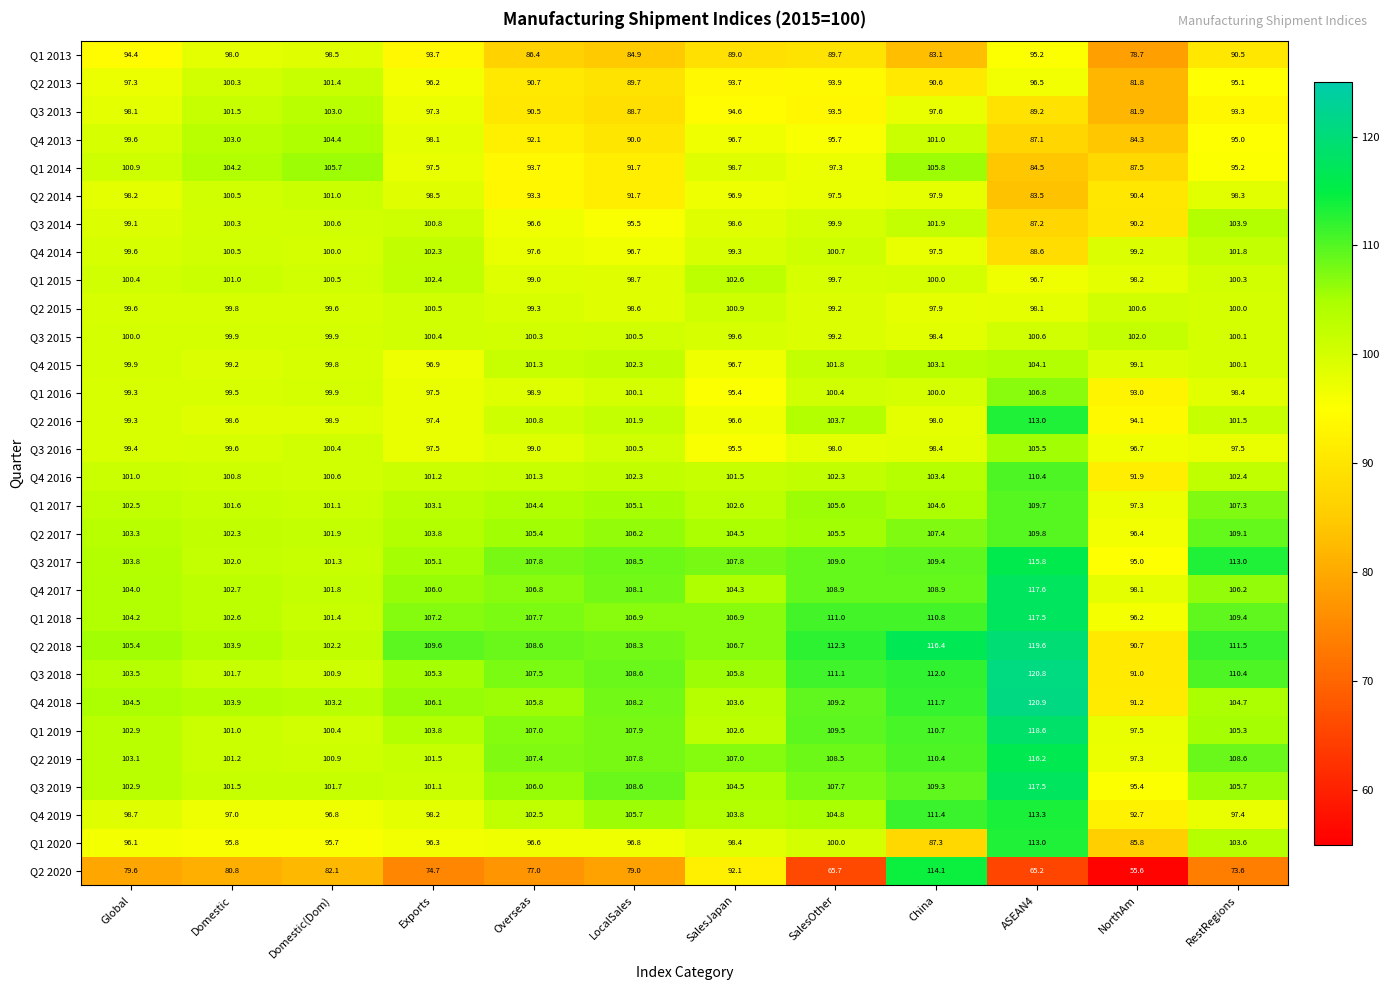

What is the sum of all Q3 2017 values?

1278.5